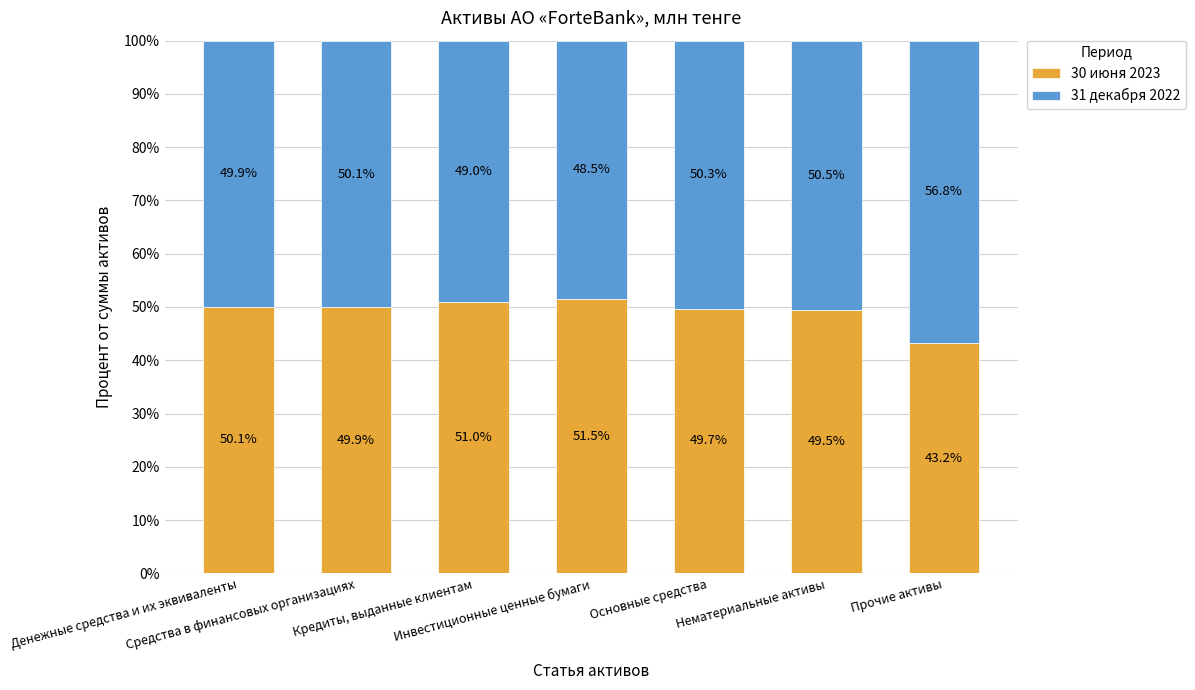

What is the difference between the maximum and minimum values in the 30 июня 2023 series?

8.3